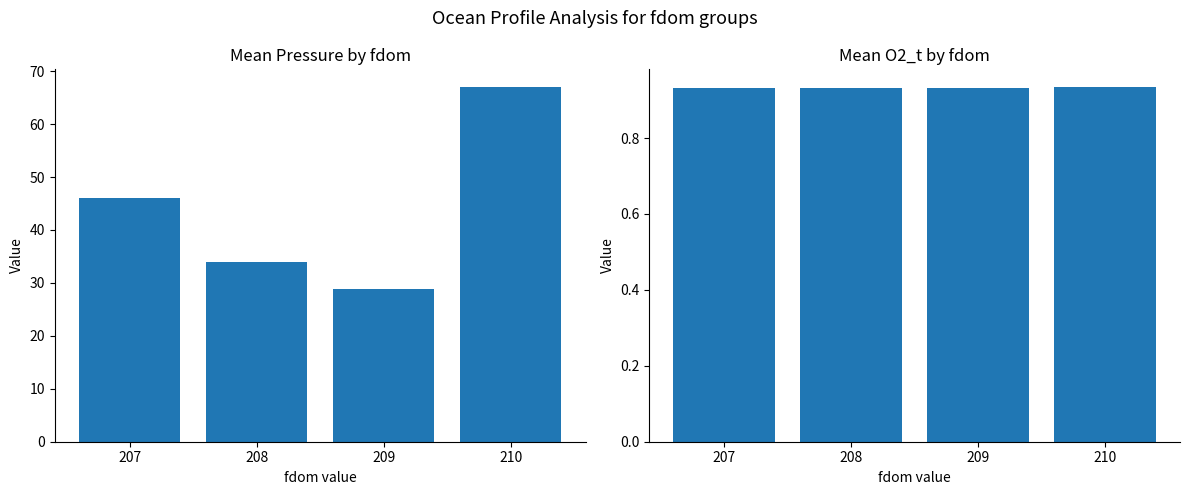

The Mean O2_t series shows 0.5 at 207. True or false?

False